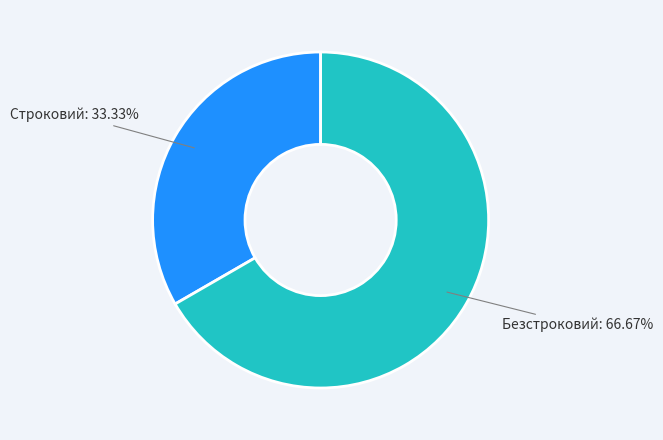

What percentage is the Строковий slice, to the nearest percent?

33%